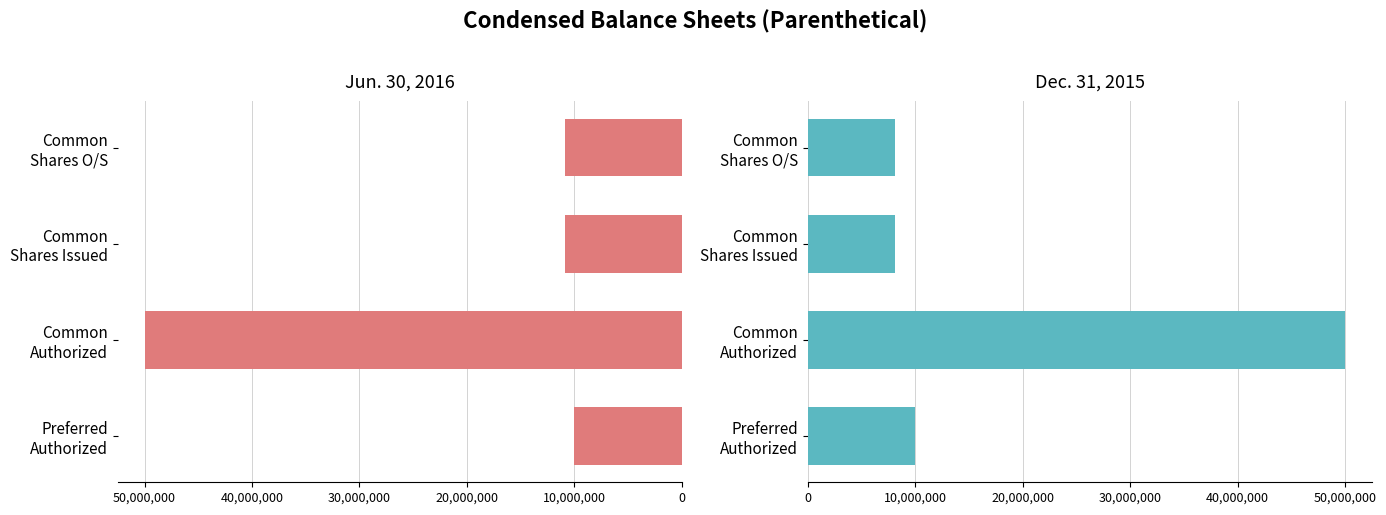

What is the value of the Jun. 30, 2016 bar at the 4th from the left?

10821408